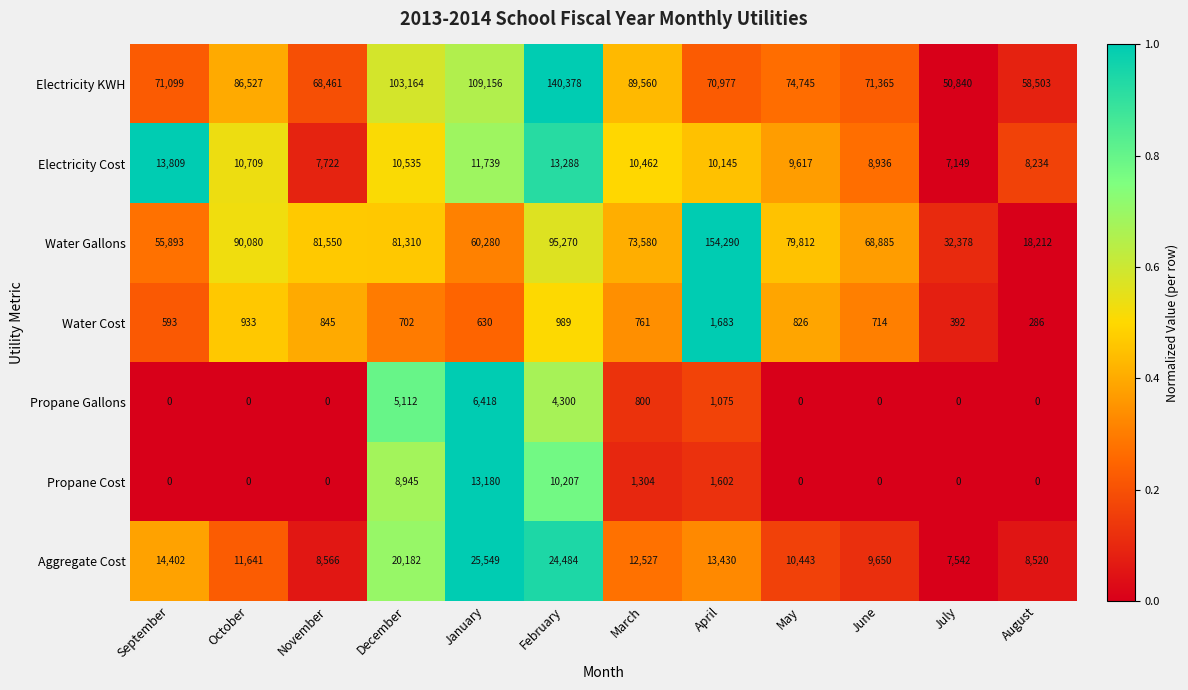

Which label corresponds to the largest value in the chart?

April